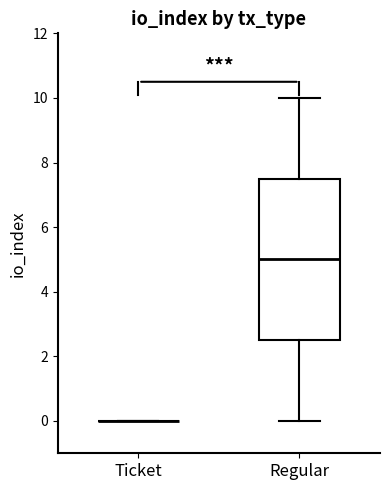

Reading left to right, read every box against the y-axis: the position of its median line, the range the box covers, and the ends of its whiskers. The values are not printed on the chart, so give them approximately, as read against the axis.

Ticket: box collapsed to a line at 0.0, whiskers 0.0 to 0.0
Regular: median 5.0, box 2.6 to 7.6, whiskers 0.0 to 10.0